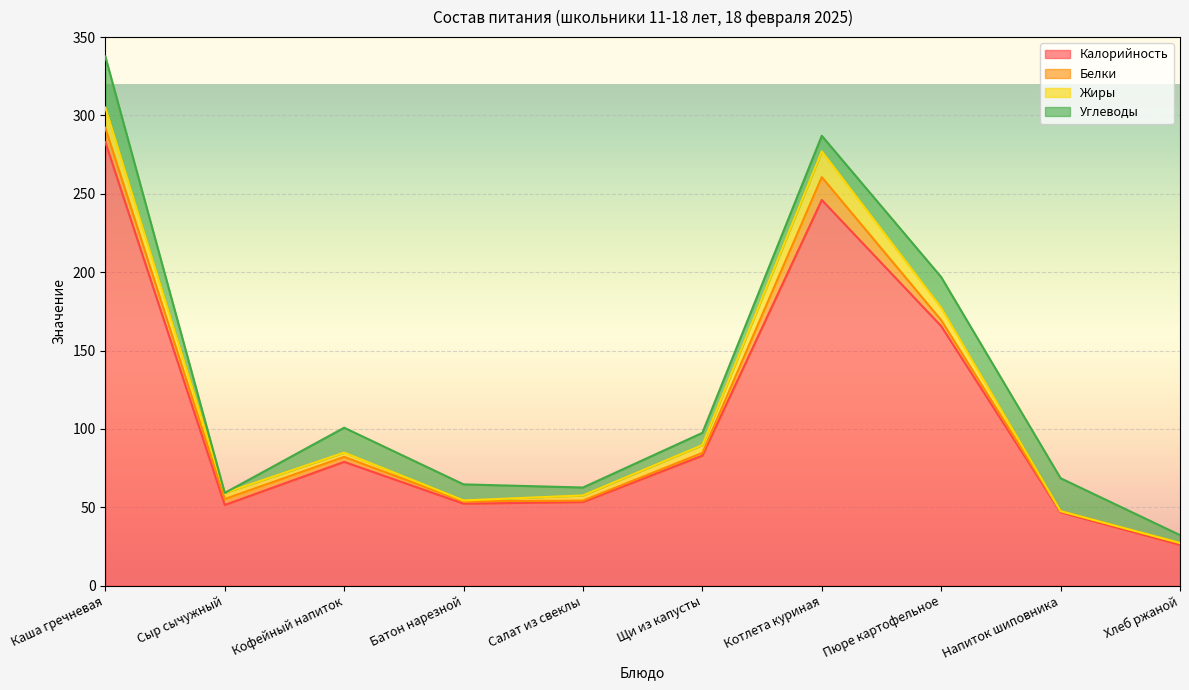

How many data points in Белки are less than 3?

5